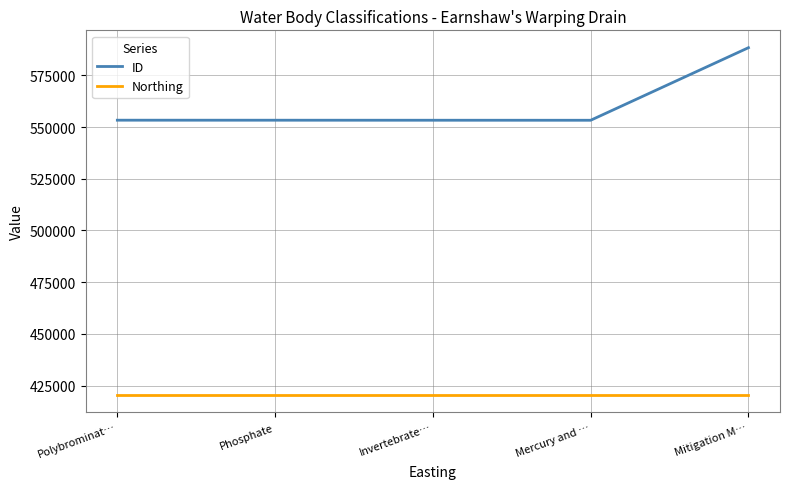

Is the value of ID at Phosphate greater than the value of Northing at Polybrominat…?

Yes